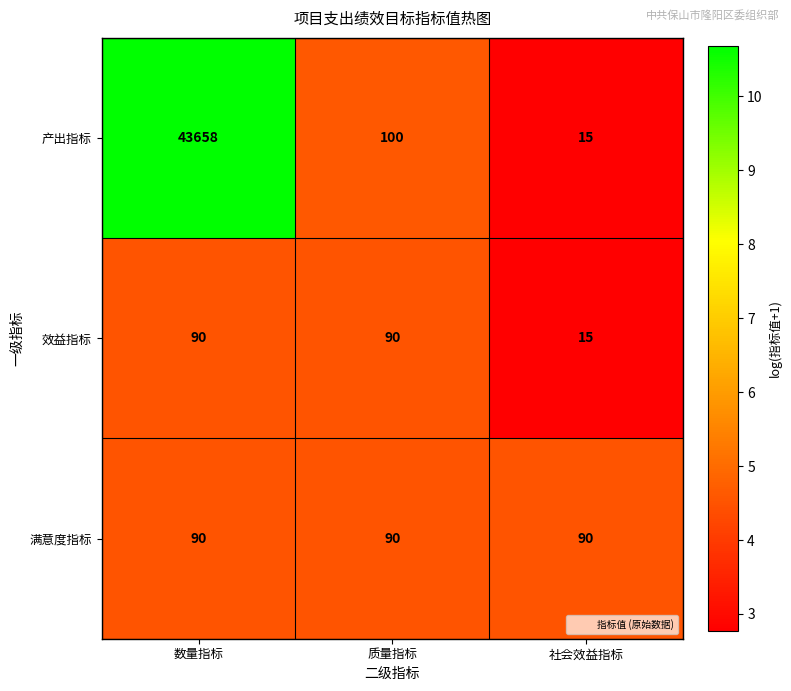

What is the greatest value displayed?

43658